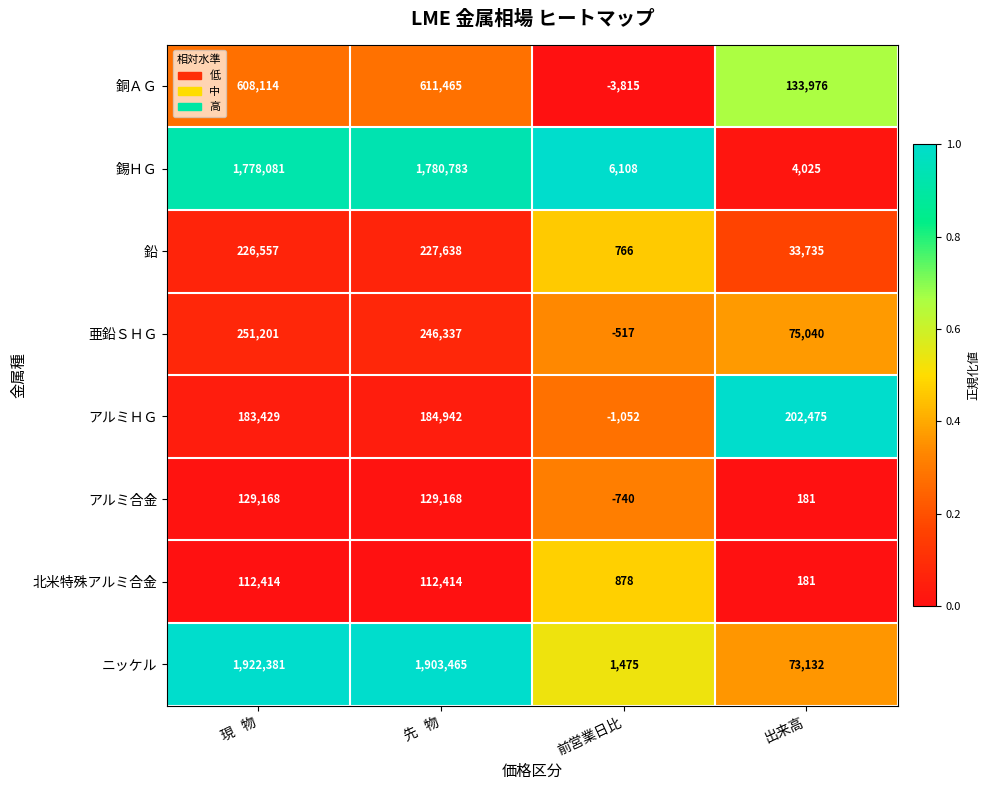

At how many categories does at least one series exceed 0?

4